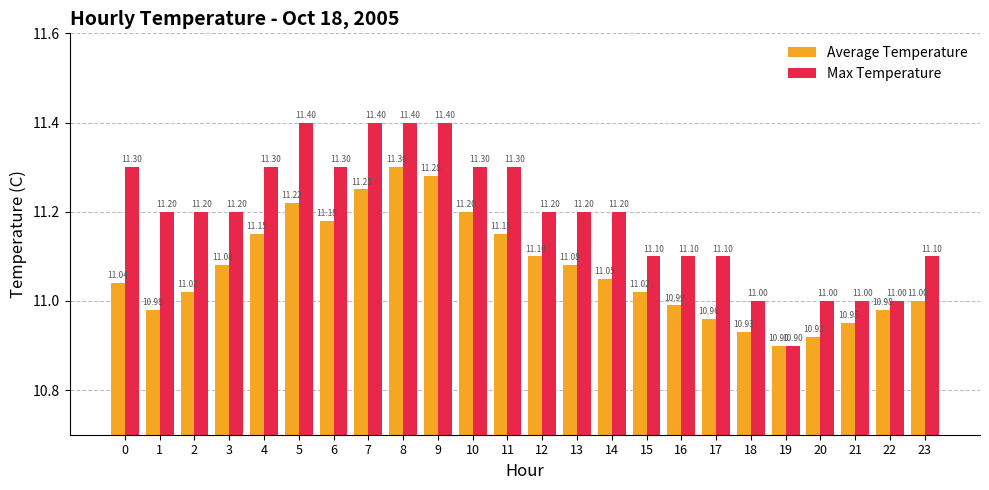

Which series has the largest total across all categories?

Max Temperature